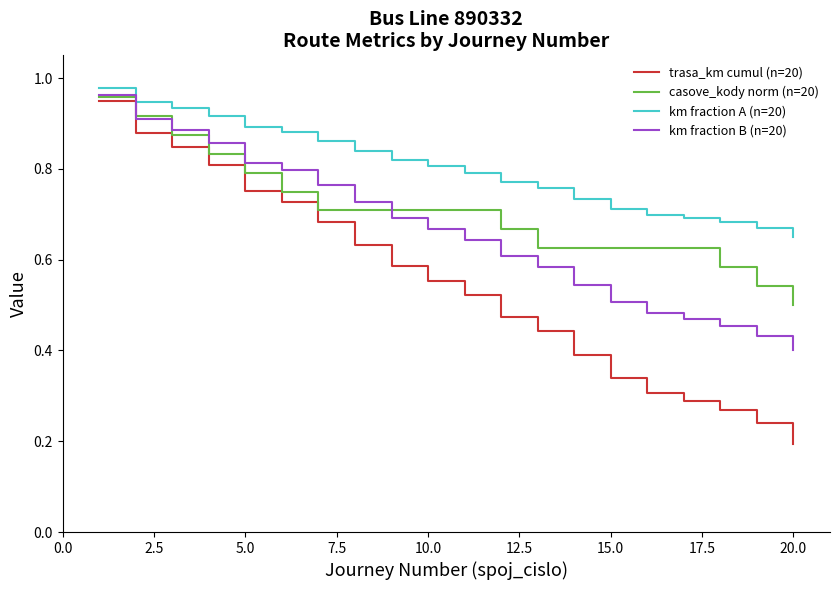

True or false: trasa_km cumul (n=20) and km fraction B (n=20) cross at least once.

False